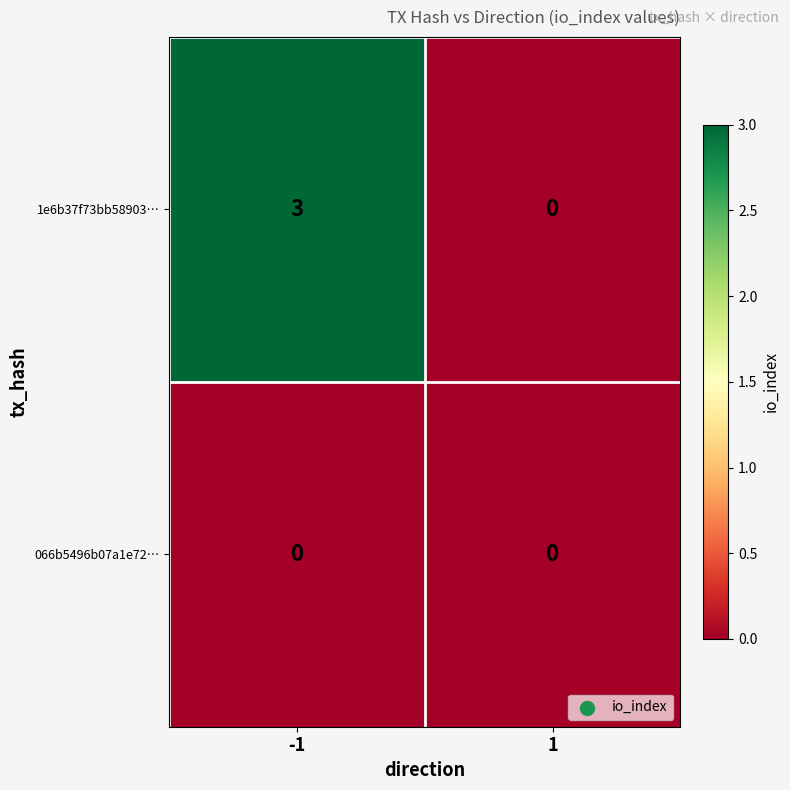

Read the 1e6b37f73bb58903… value at -1.

3